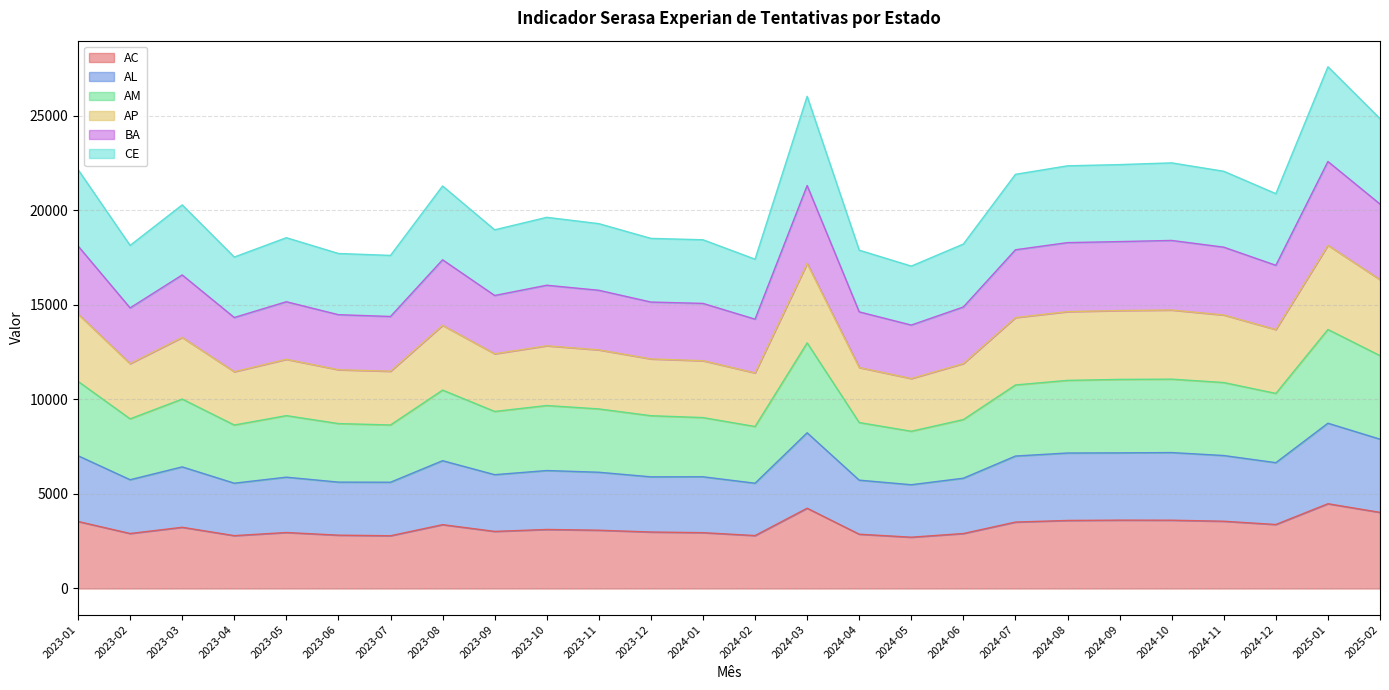

Which has a higher value, 2024-05 or 2025-02?

2025-02